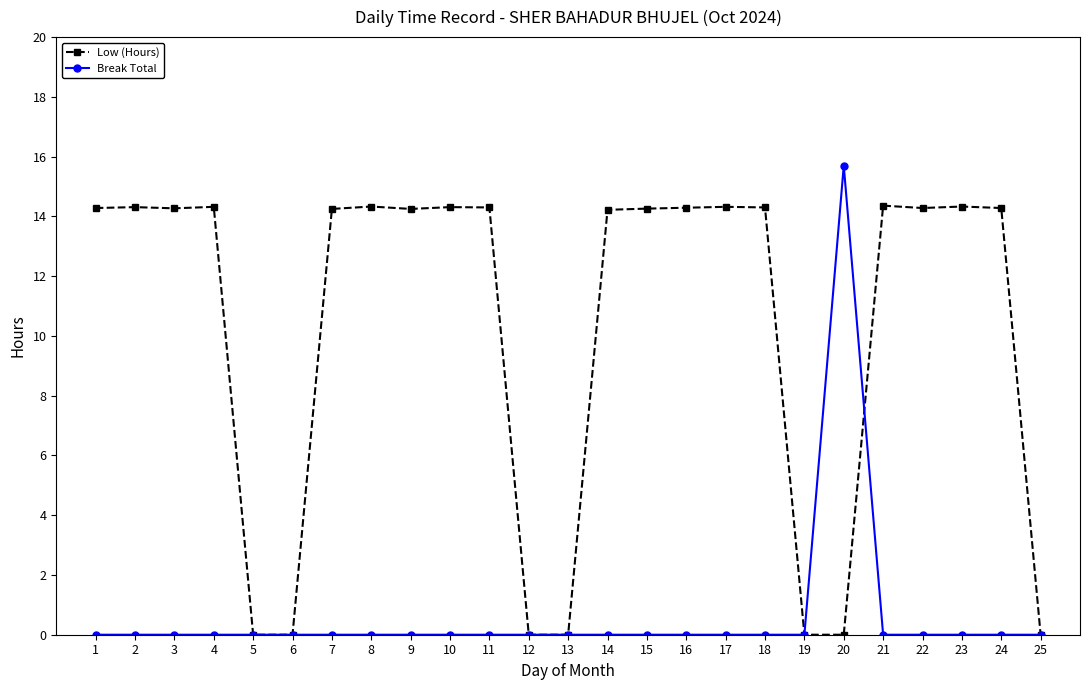

What is the sum of the Break Total values at 20 and 3?

15.7